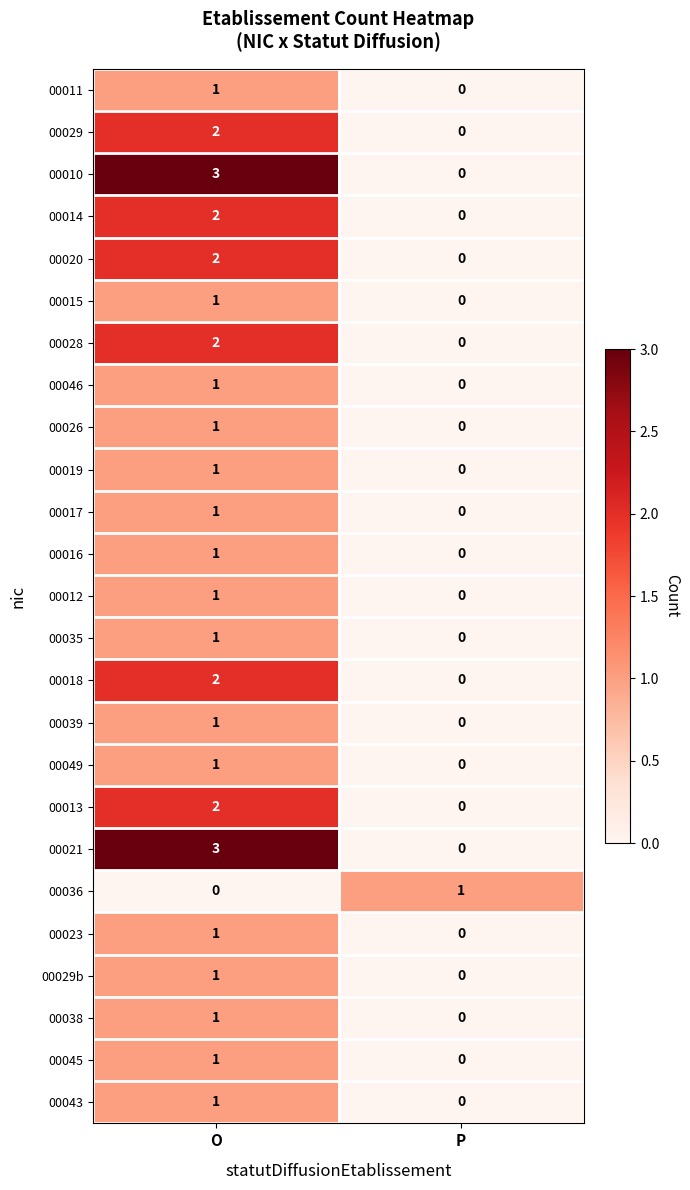

Is the value of 00029 at P greater than the value of 00021 at O?

No